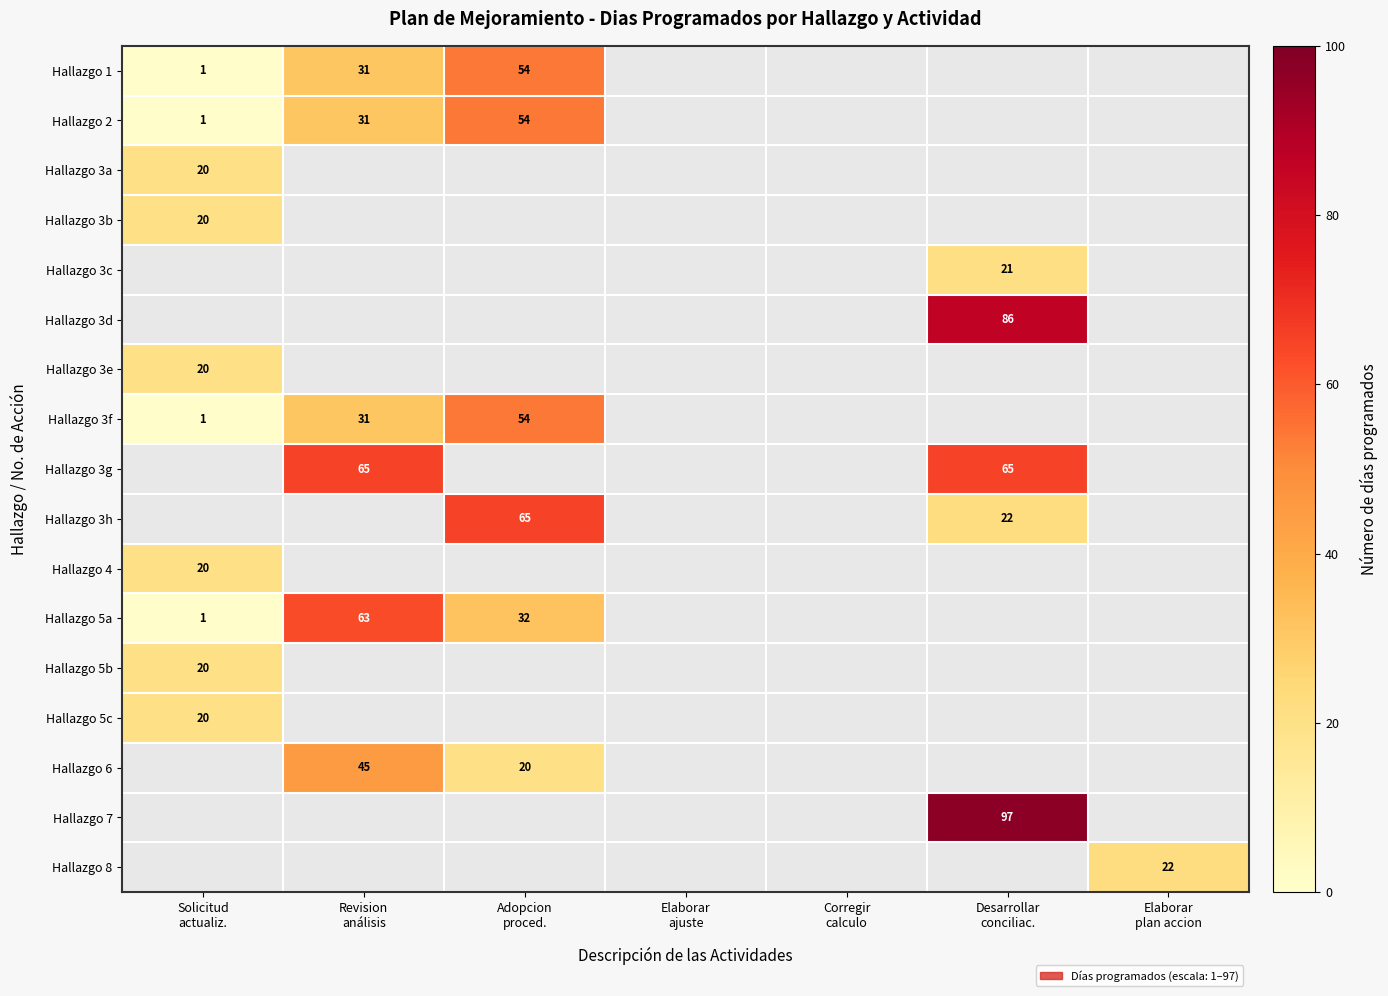

Which has a higher value, Corregir
calculo or Adopcion
proced.?

Adopcion
proced.